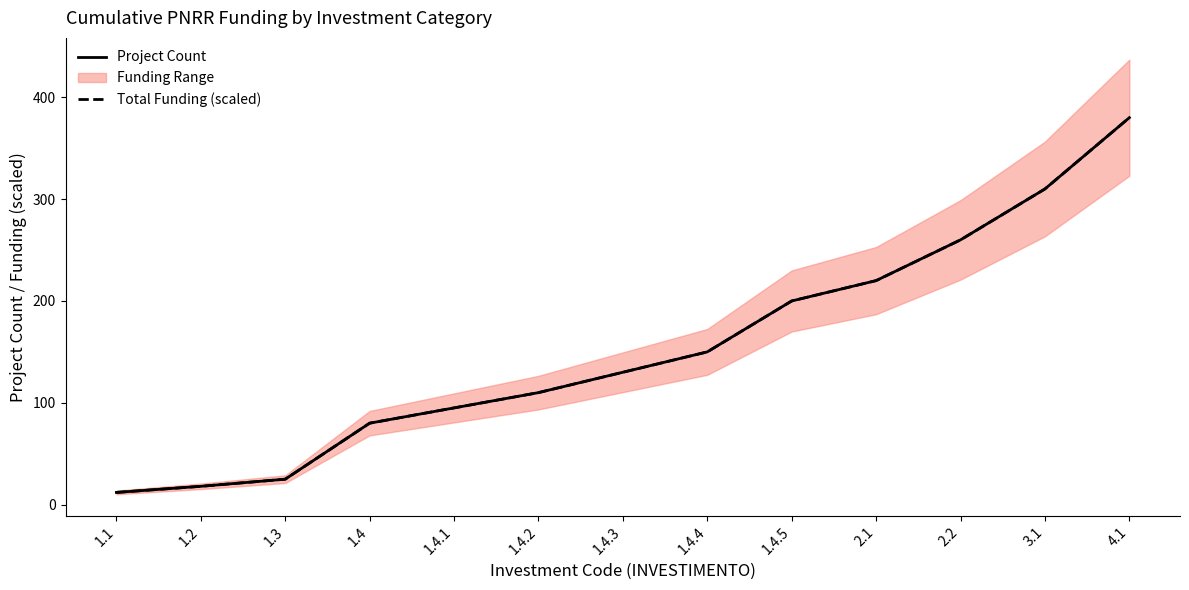

What is the difference between the maximum and minimum values in the Total Funding (scaled) series?

368.0